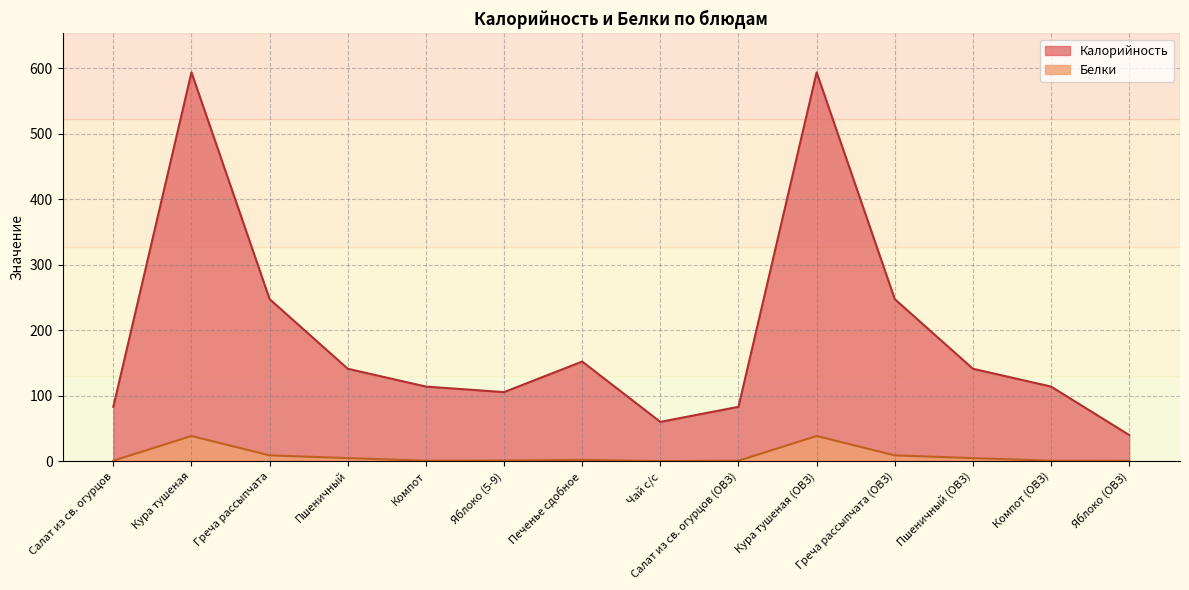

What is the total value across all series at Пшеничный (ОВЗ)?

145.6